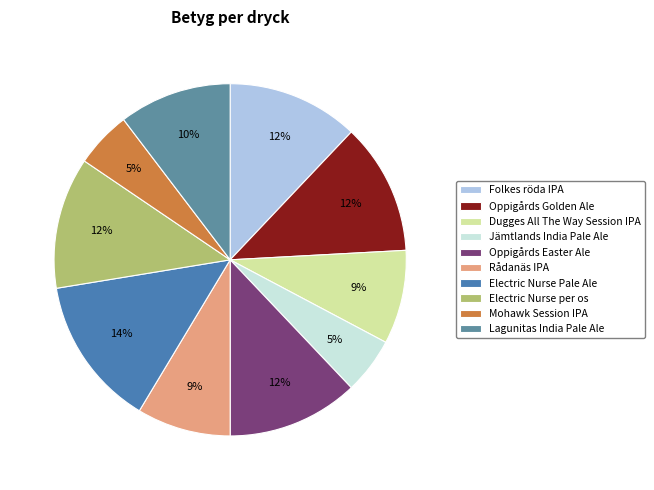

Combined, what portion of the pie is Oppigårds Easter Ale and Lagunitas India Pale Ale?

22.4%